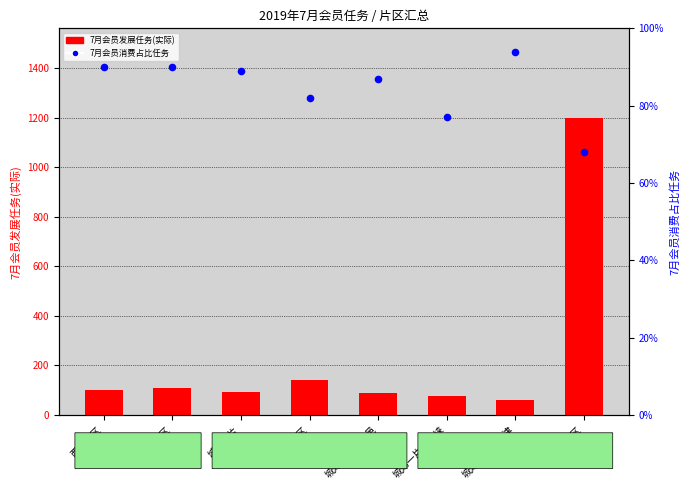

Is the value of 7月会员消费占比任务 at 城郊二片 greater than the value of 7月会员发展任务(实际) at 西北片区?

No